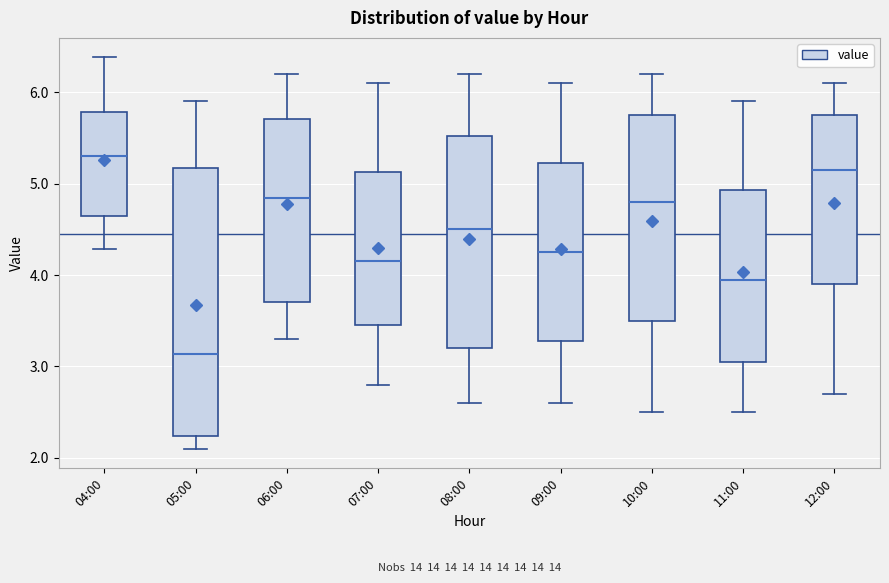

Which box has the highest median line?

04:00